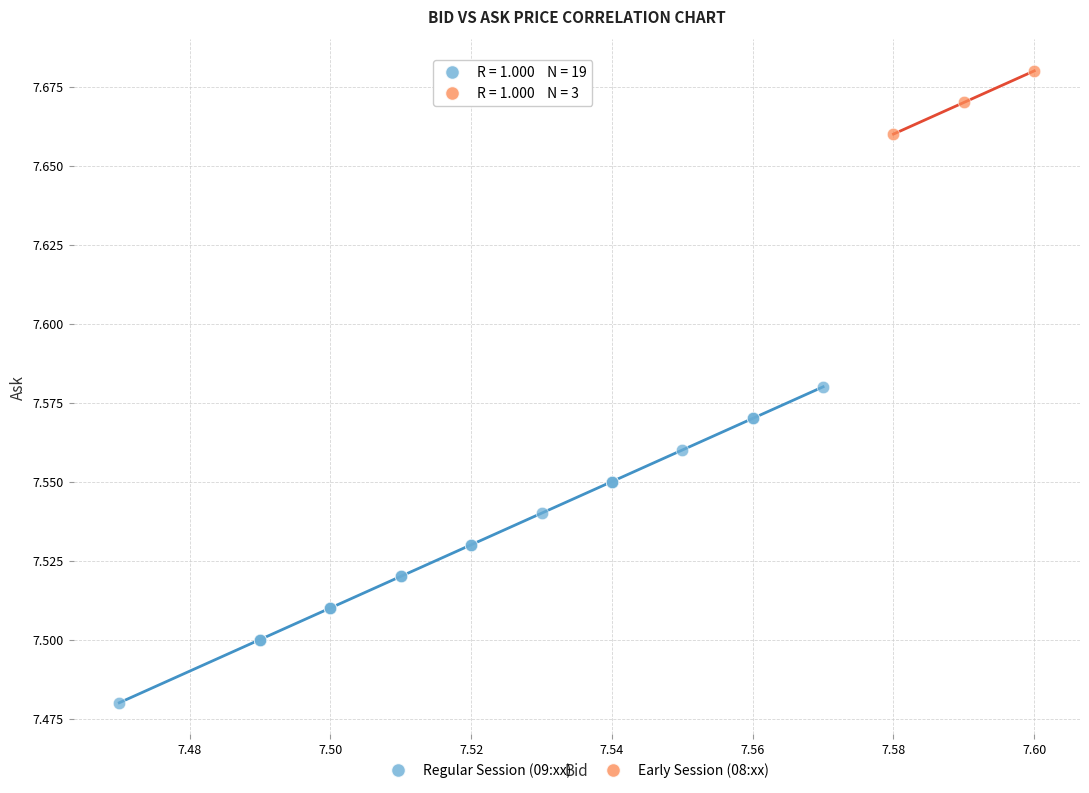

Which series reaches the maximum Y coordinate?

Early Session (08:xx)